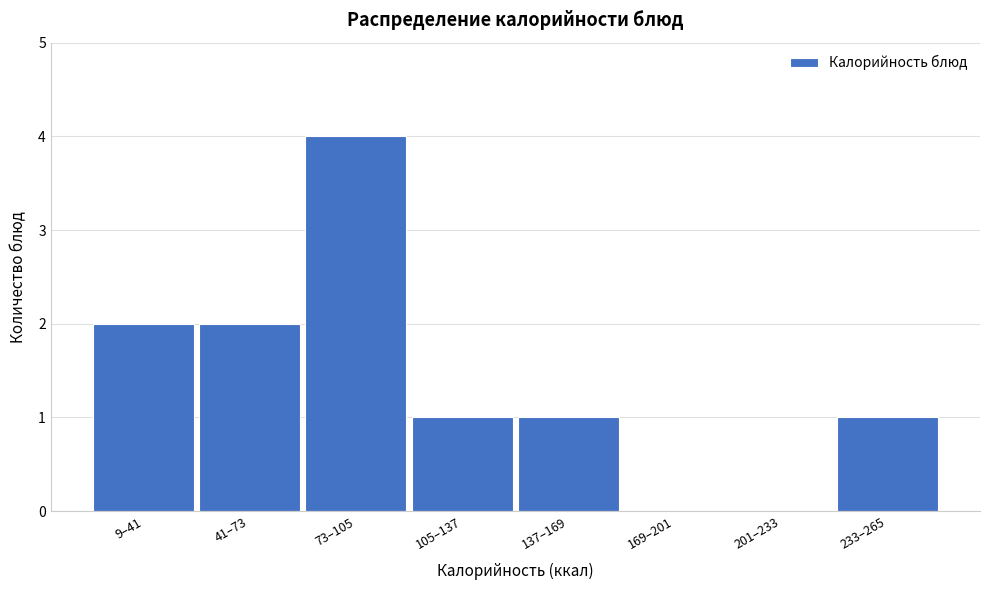

Reading left to right, transcribe all the data shown in this chart.

9–41=2	41–73=2	73–105=4	105–137=1	137–169=1	169–201=0	201–233=0	233–265=1